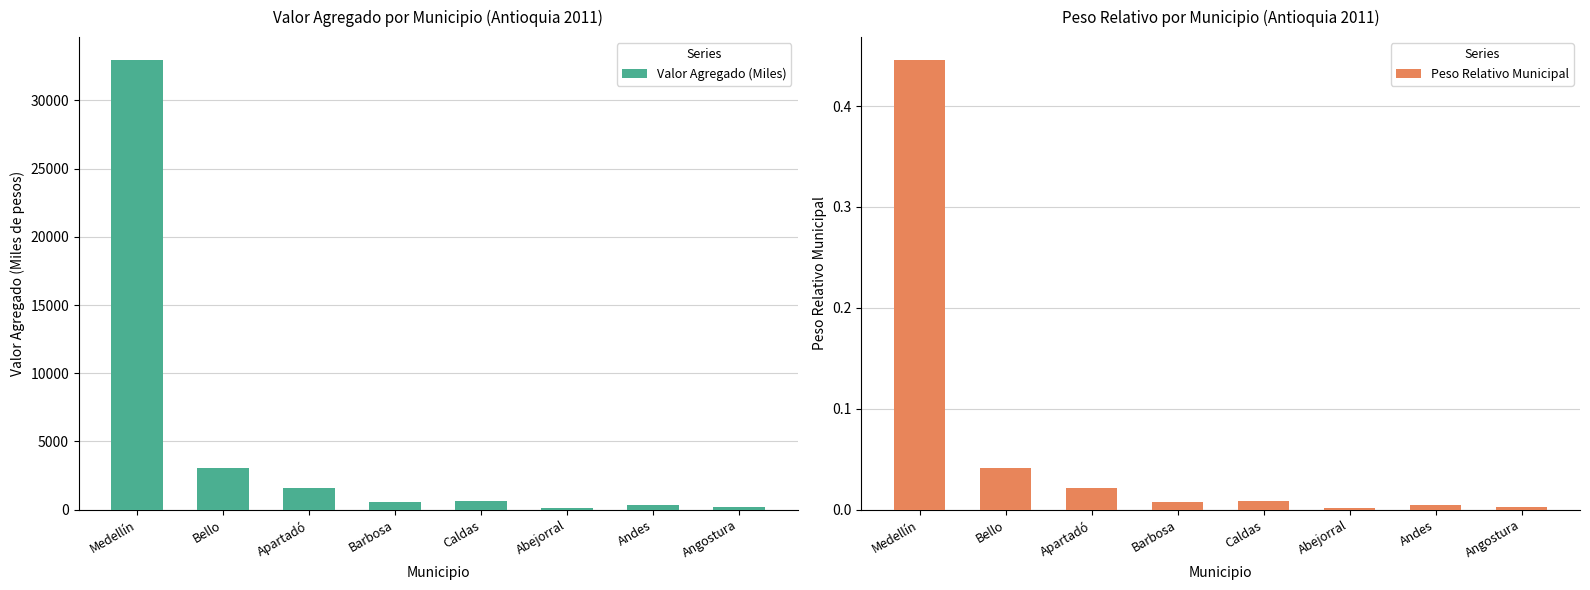

What are all the series names shown in the legend?

Valor Agregado (Miles), Peso Relativo Municipal